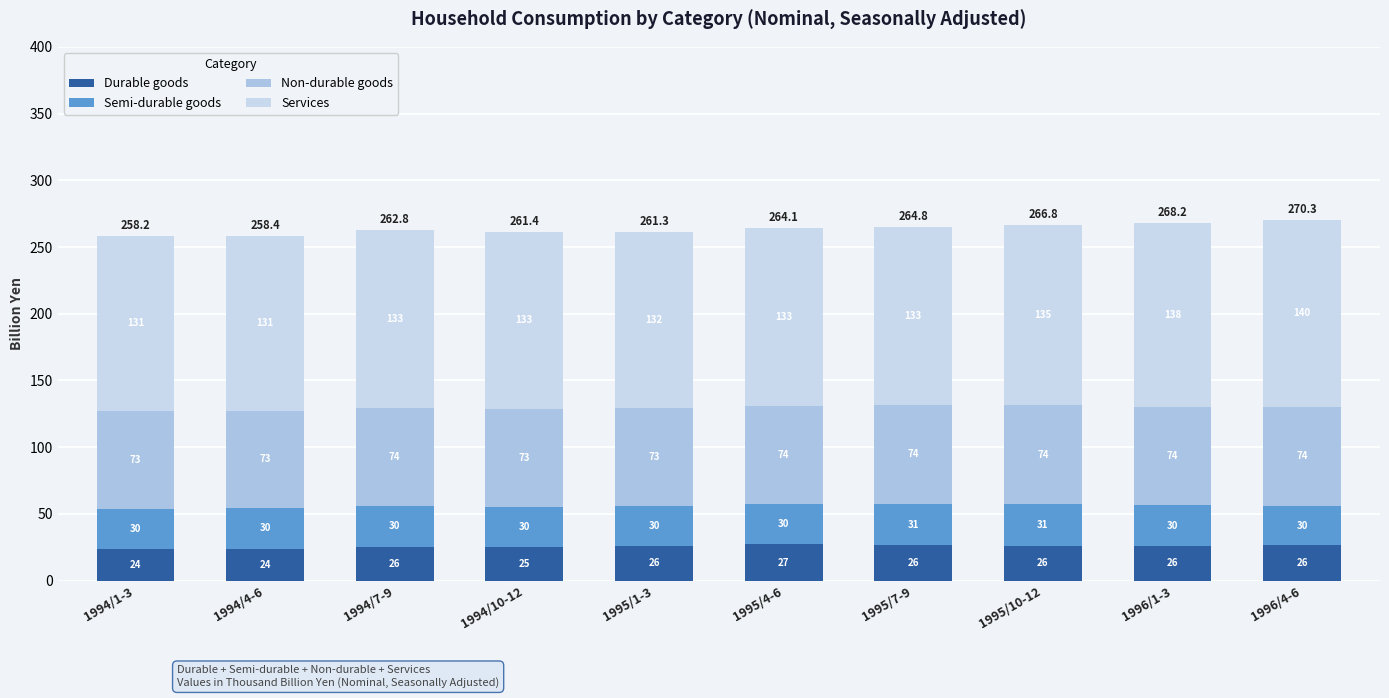

What are all the series names shown in the legend?

Durable goods, Semi-durable goods, Non-durable goods, Services